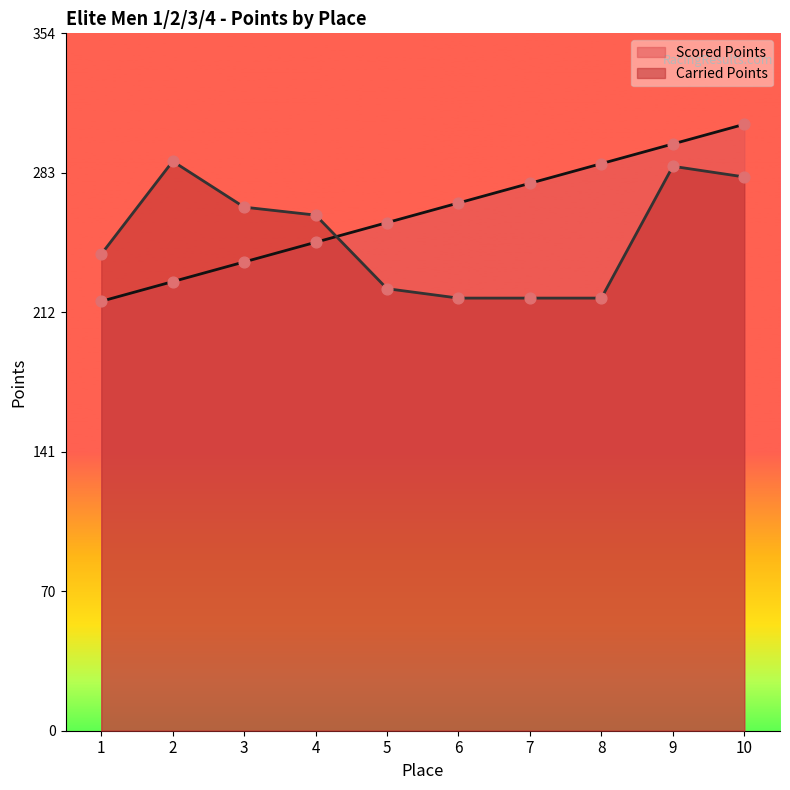

Which series has the widest spread of Y values?

Scored Points